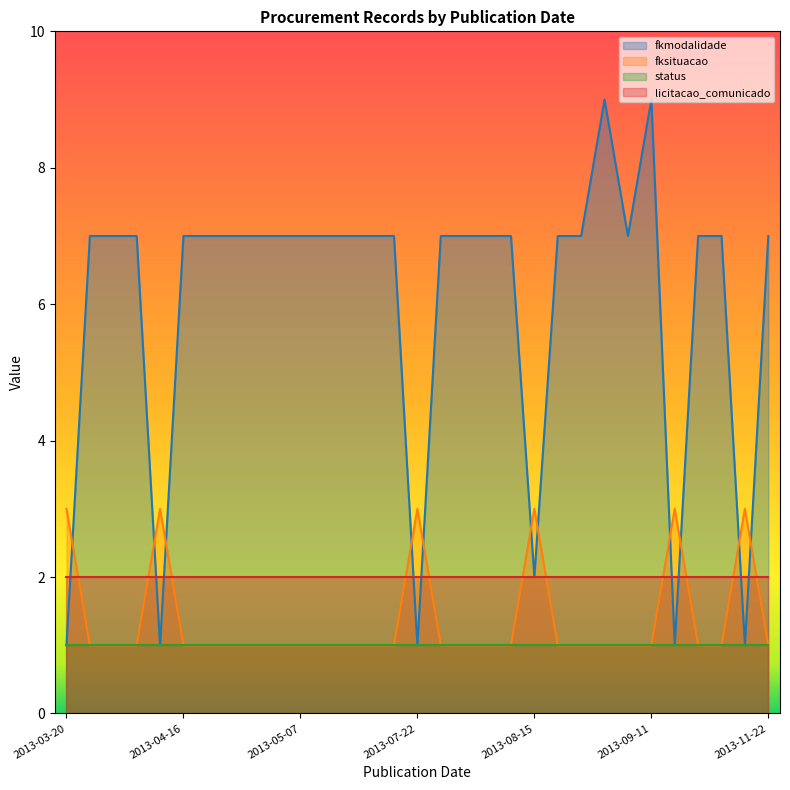

Which series ends up on top after the final intersection of fkmodalidade and fksituacao?

fkmodalidade